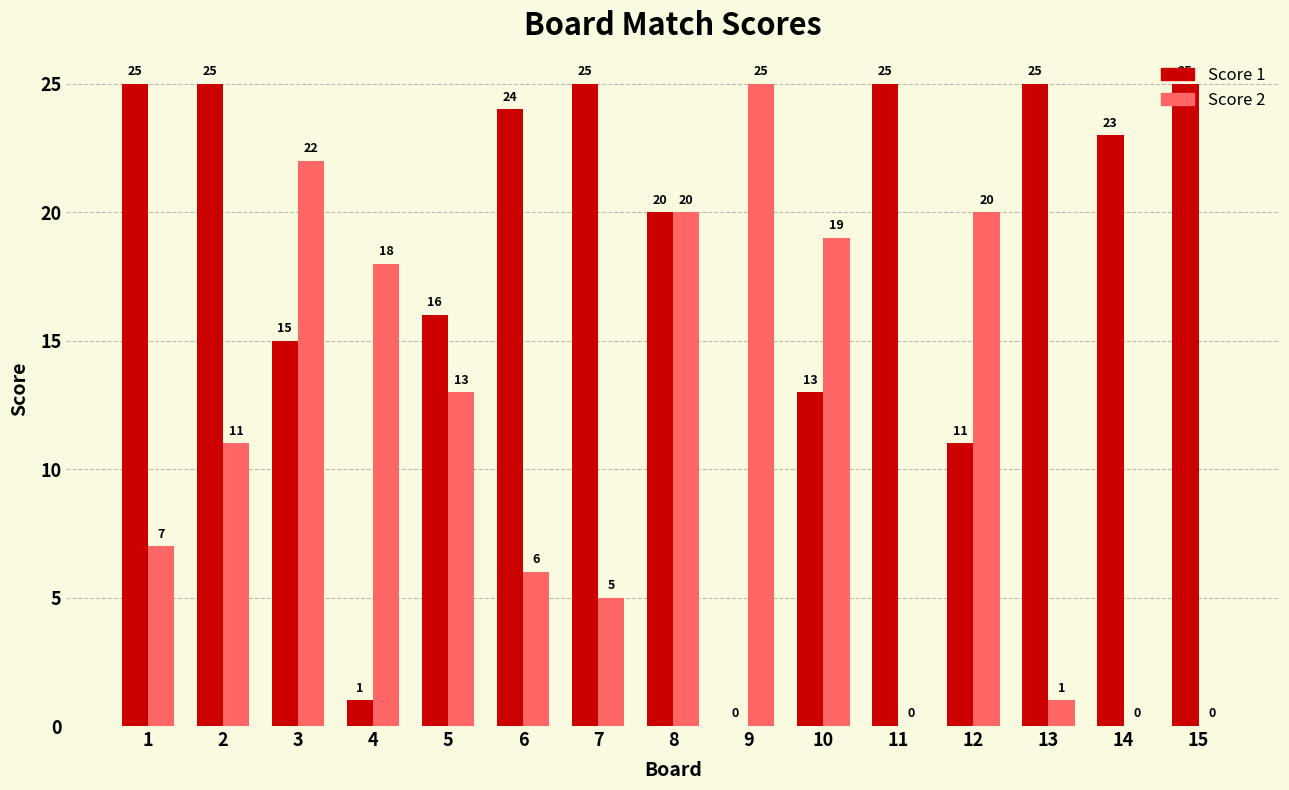

Is the value of Score 2 at 15 greater than the value of Score 1 at 3?

No